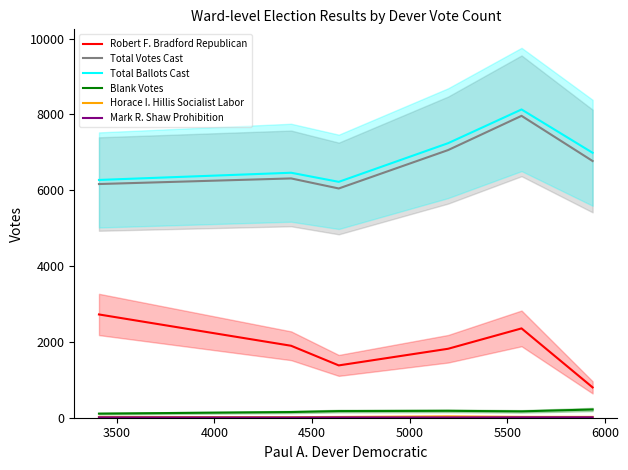

What is the lowest value of the Robert F. Bradford Republican series?

800